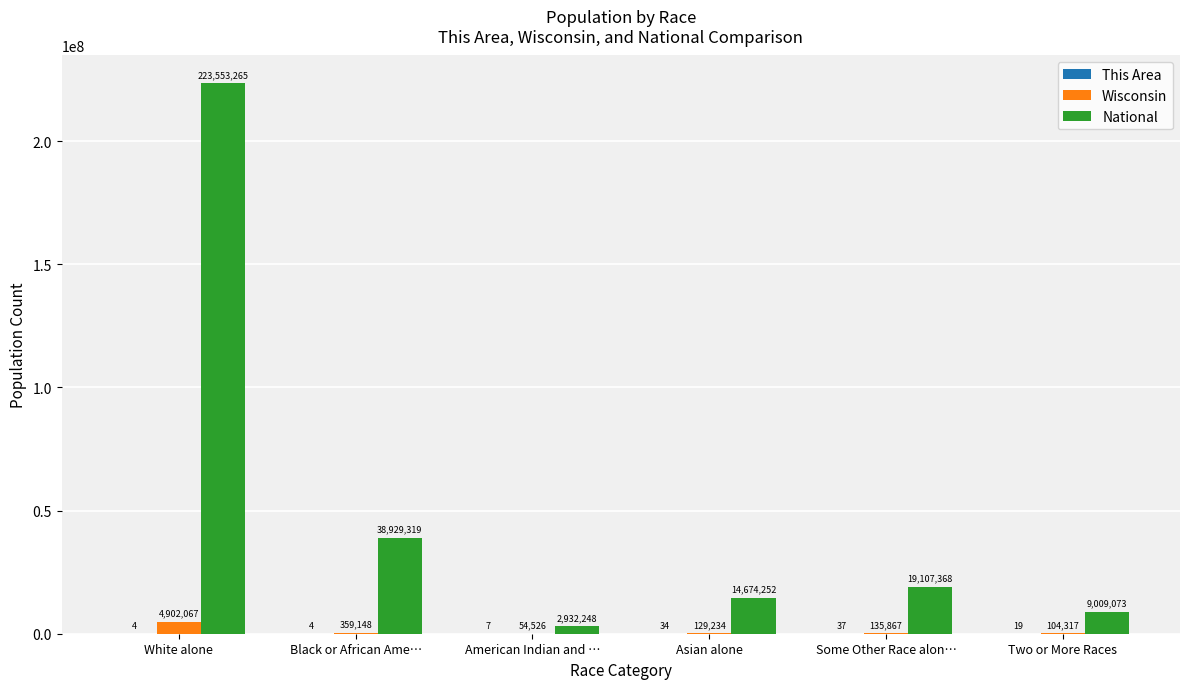

The value of Wisconsin at Two or More Races is 104317. True or false?

True